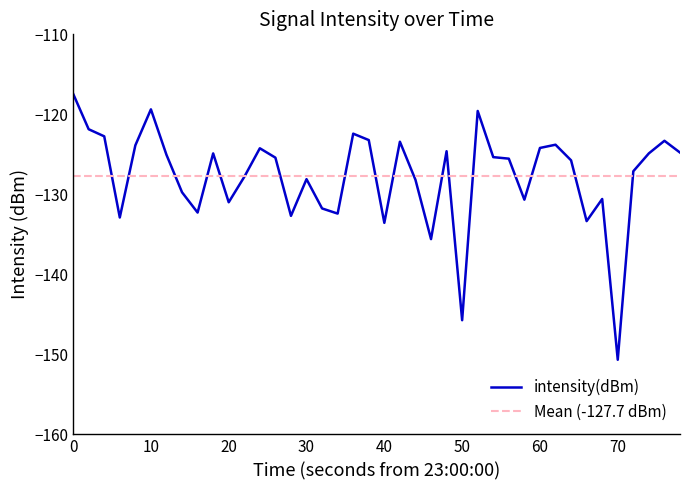

True or false: intensity(dBm) has a value of -133.6 at 40.

True